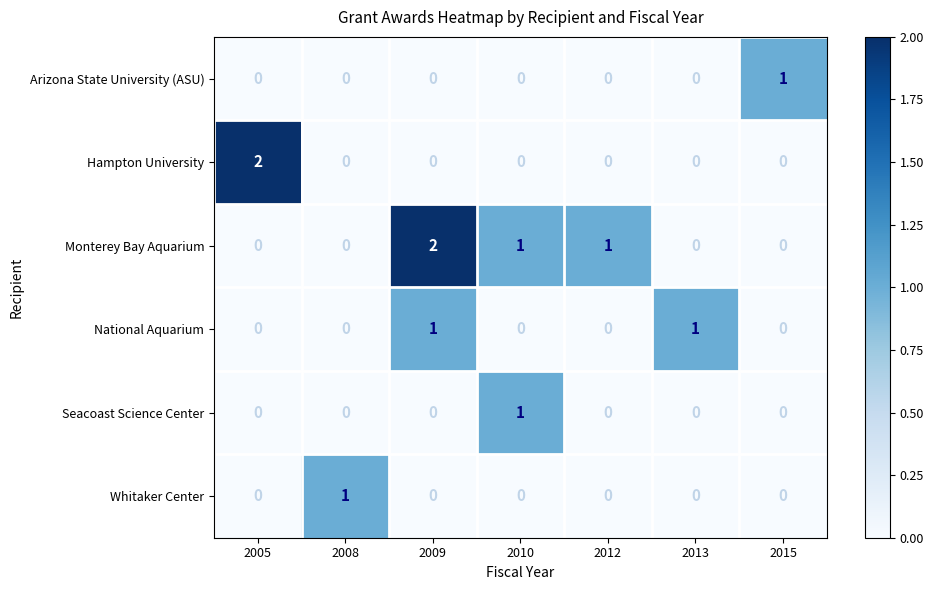

Is it true that Seacoast Science Center equals 0 at 2015?

True